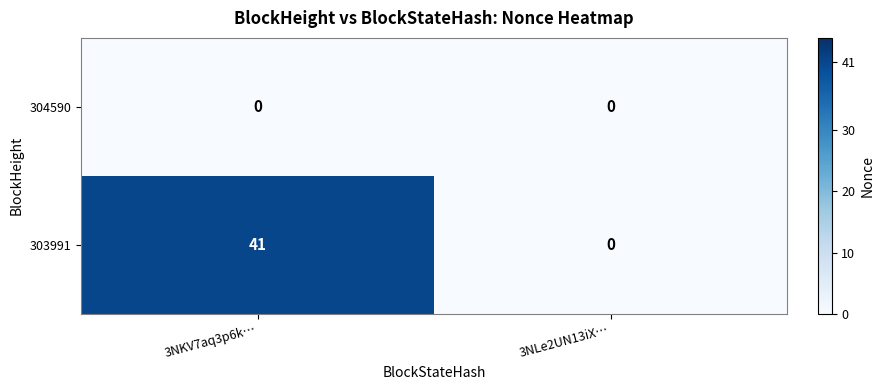

Is the value of 304590 at 3NKV7aq3p6k… greater than the value of 303991 at 3NKV7aq3p6k…?

No